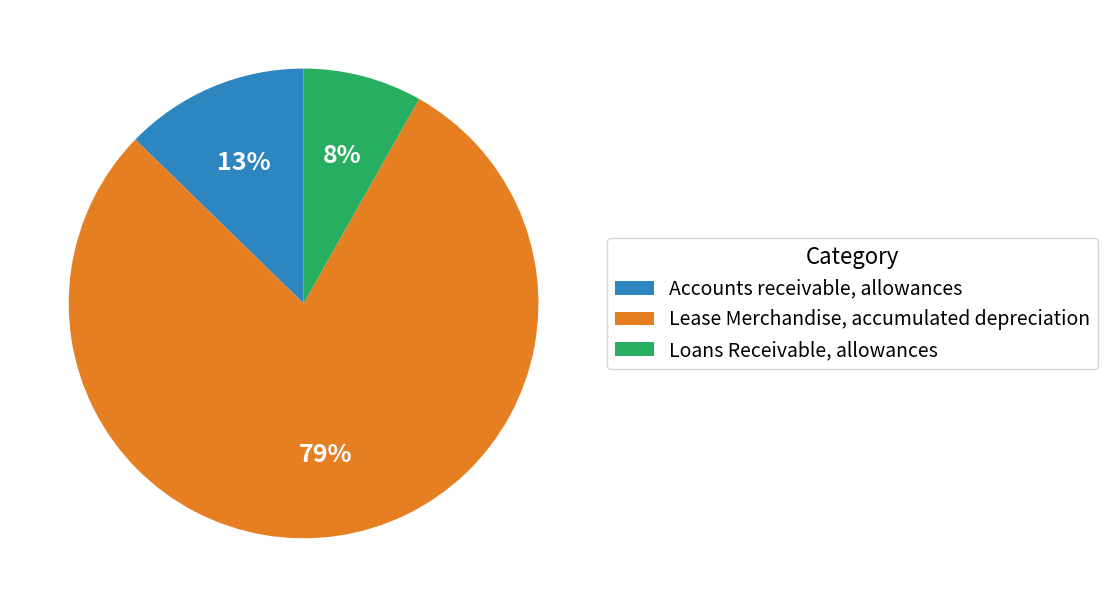

True or false: Lease Merchandise, accumulated depreciation accounts for 69% of the total.

False